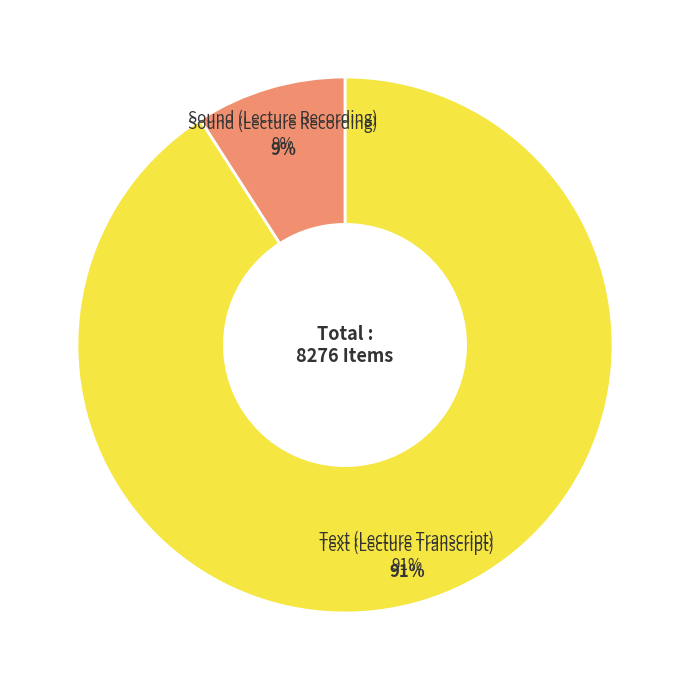

Rank the categories by value from highest to lowest.

Text (Lecture Transcript), Sound (Lecture Recording)